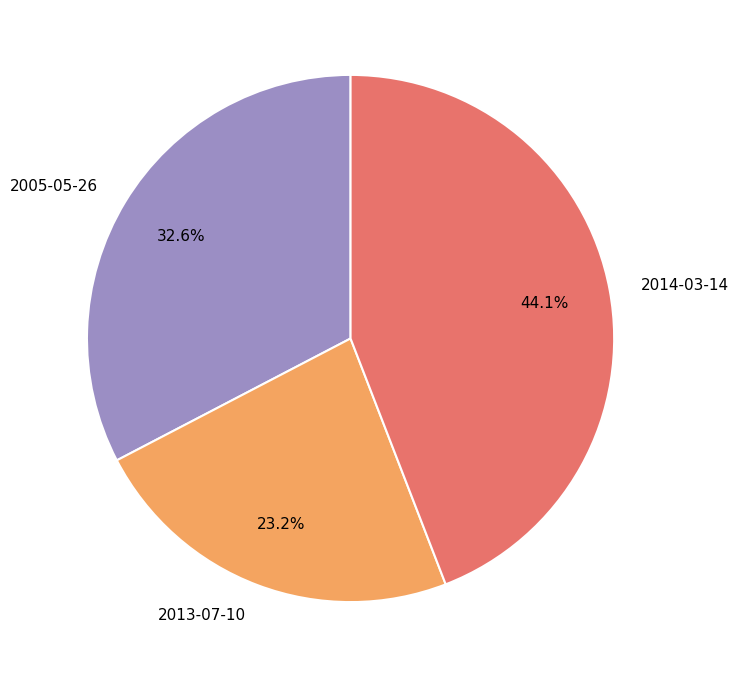

Does 2013-07-10 represent more than half of the total?

No